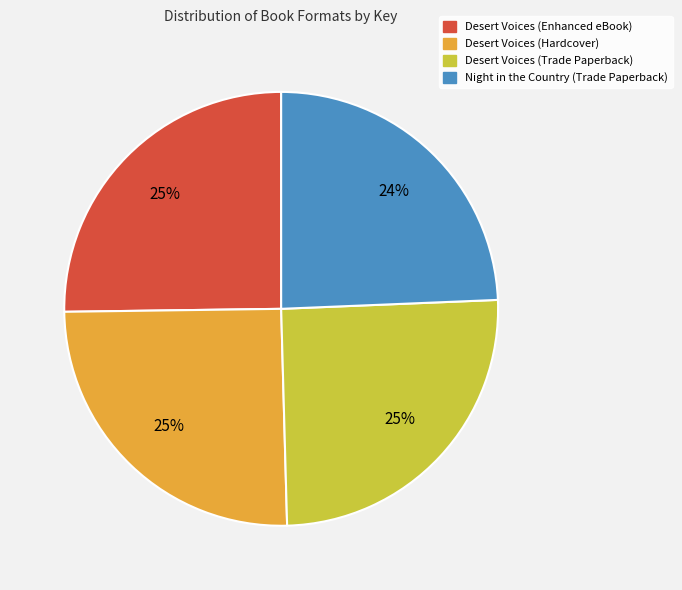

What is the ratio of the value at Night in the Country (Trade Paperback) to the value at Desert Voices (Enhanced eBook)?

1.0